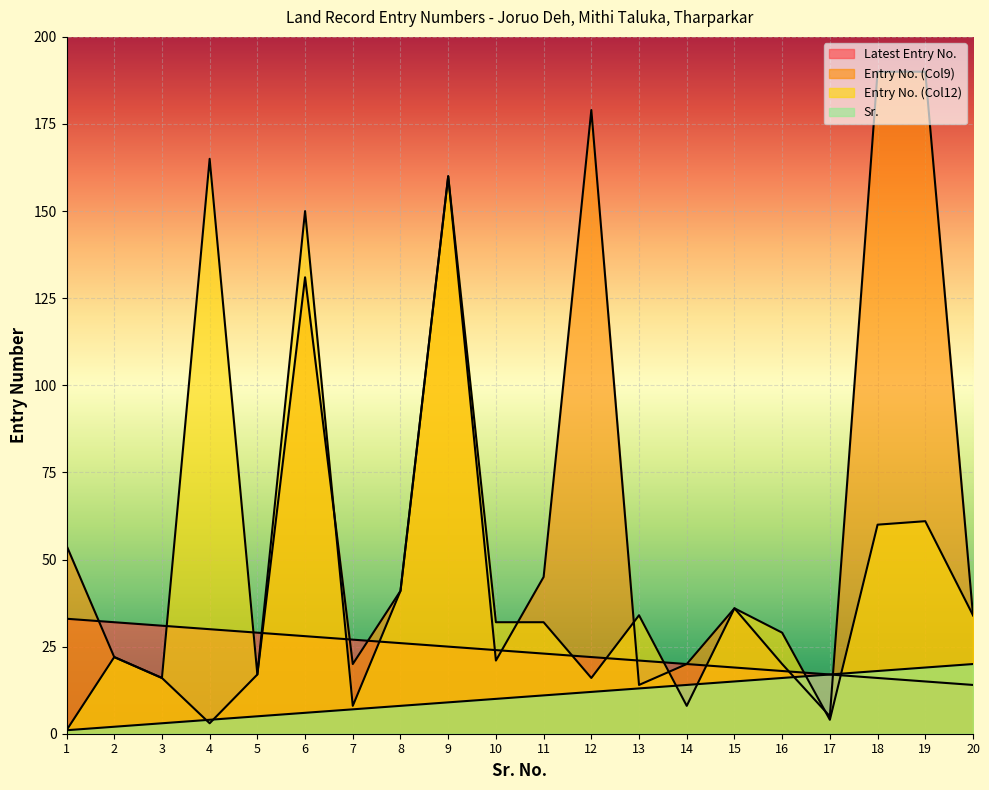

Reading right to left, what are all the values shown in this chart?

Latest Entry No.: 14	15	16	17	18	19	20	21	22	23	24	25	26	27	28	29	30	31	32	33
Entry No. (Col9): 34	190	190	5	20	36	20	14	179	45	21	160	41	20	131	17	3	16	22	54
Entry No. (Col12): 34	61	60	4	29	36	8	34	16	32	32	160	41	8	150	17	165	16	22	1
Sr.: 20	19	18	17	16	15	14	13	12	11	10	9	8	7	6	5	4	3	2	1